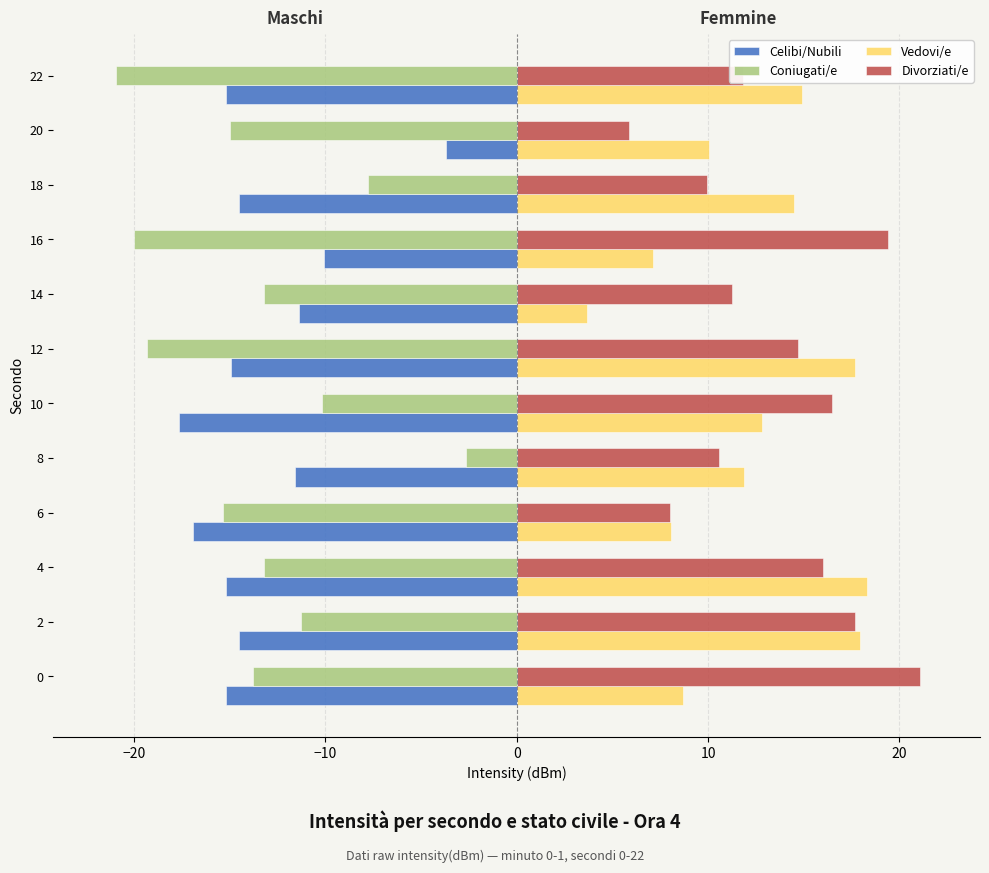

Is the value of Coniugati/e at 4 greater than the value of Celibi/Nubili at 4?

Yes